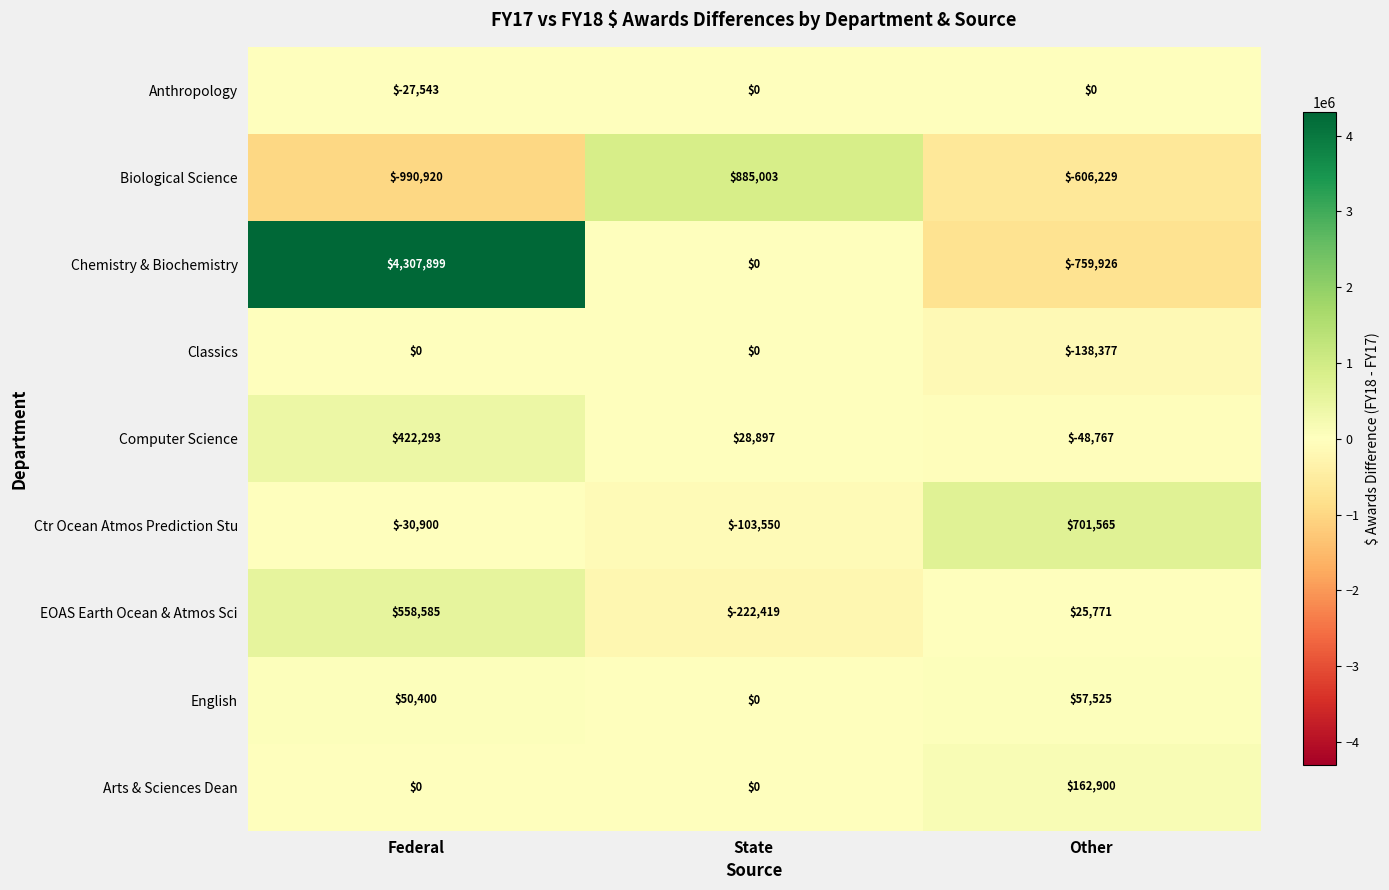

Between Federal and State, which series saw the biggest shift?

Chemistry & Biochemistry